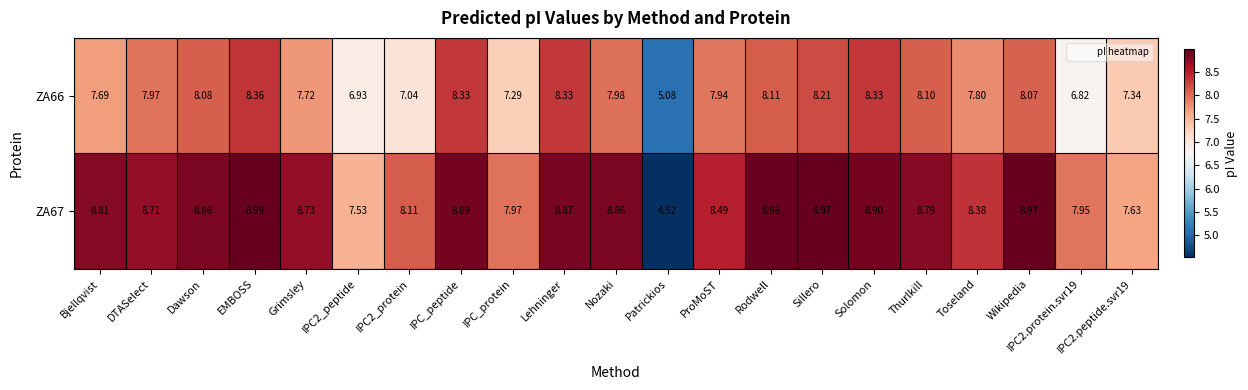

Is the value of ZA66 at DTASelect greater than the value of ZA67 at IPC2_peptide?

Yes